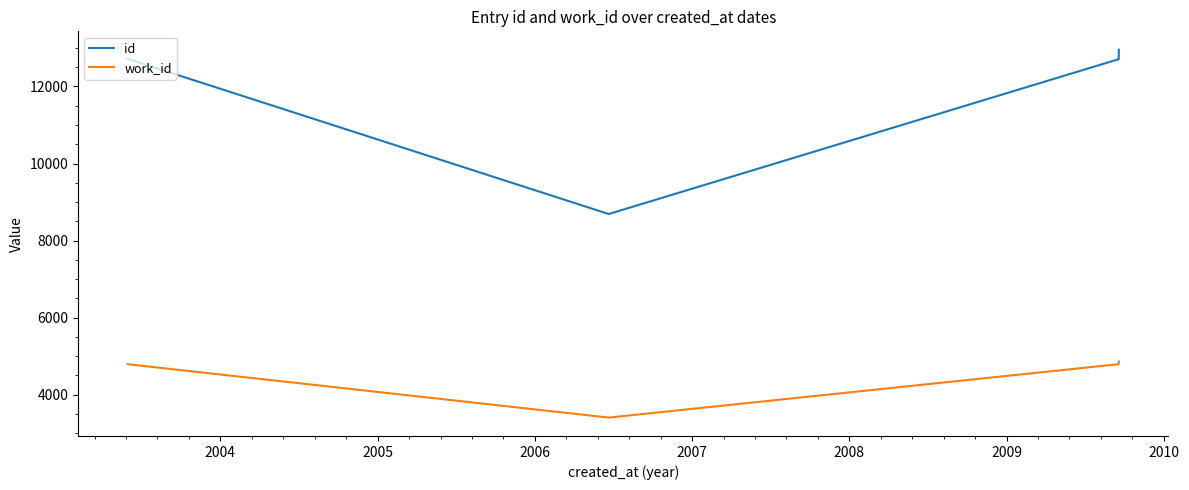

Which series has the largest total across all categories?

id